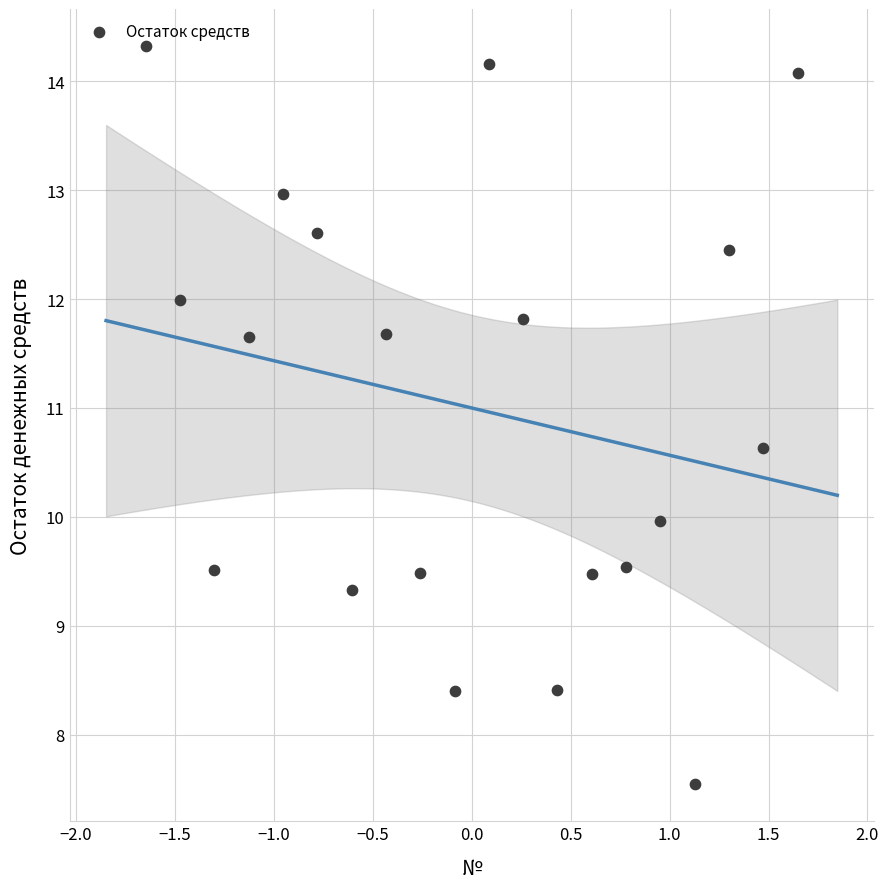

What is the range of Y values (max minus min)?

6.8